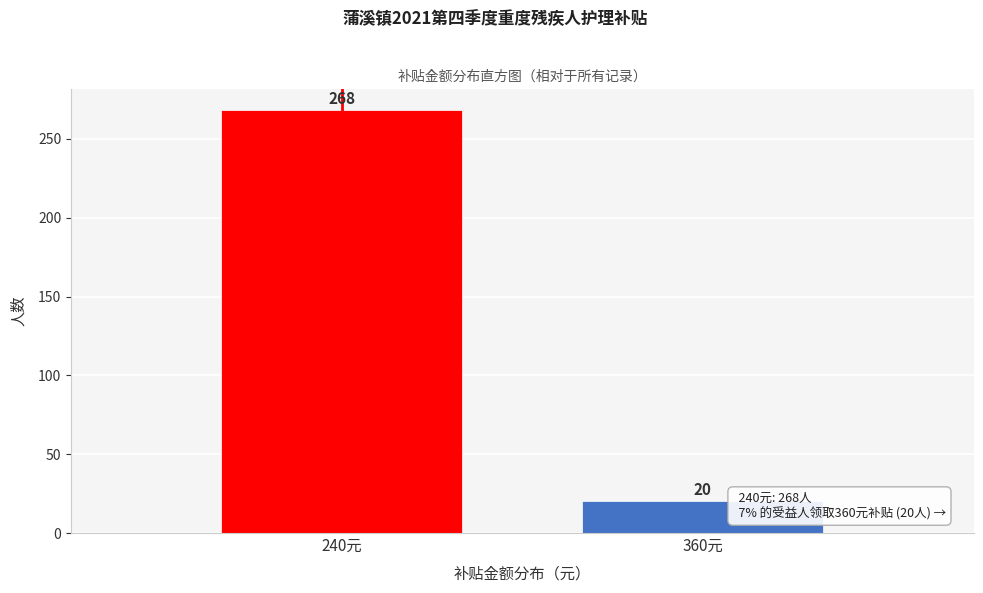

Reading left to right, extract all data points from this chart.

240元=268	360元=20